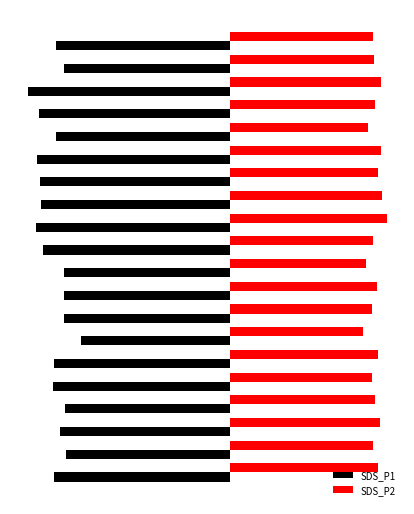

What are all the series names shown in the legend?

SDS_P1, SDS_P2